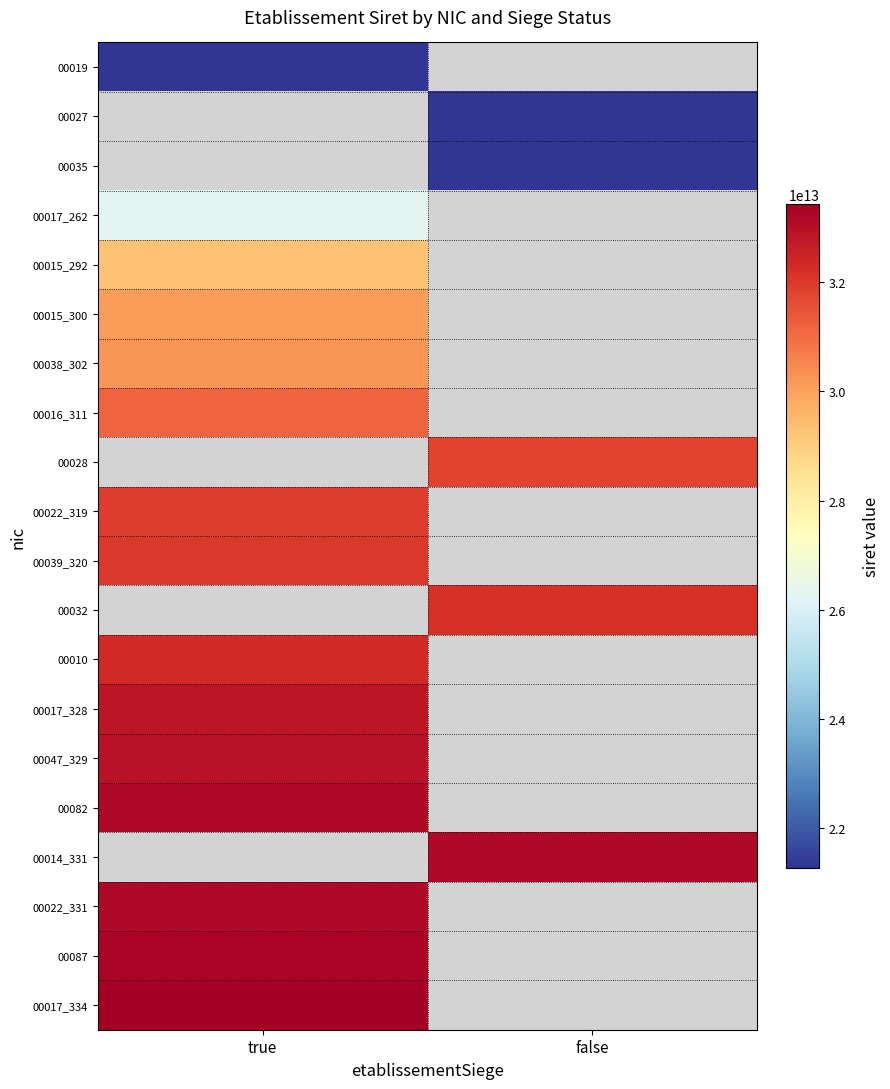

Reading left to right, what are all the values shown in this chart?

00019: true=21260251000019	false=0
00027: true=0	false=21260251000027
00035: true=0	false=21260251000035
00017_262: true=26260320200017	false=0
00015_292: true=29260112700015	false=0
00015_300: true=30078312300015	false=0
00038_302: true=30237513400038	false=0
00016_311: true=31158785100016	false=0
00028: true=0	false=31790077700028
00022_319: true=31958906500022	false=0
00039_320: true=32029286500039	false=0
00032: true=0	false=32154579000032
00010: true=32352013000010	false=0
00017_328: true=32840186400017	false=0
00047_329: true=32935565500047	false=0
00082: true=33157194300082	false=0
00014_331: true=0	false=33173299000014
00022_331: true=33173299000022	false=0
00087: true=33272180200087	false=0
00017_334: true=33434671500017	false=0